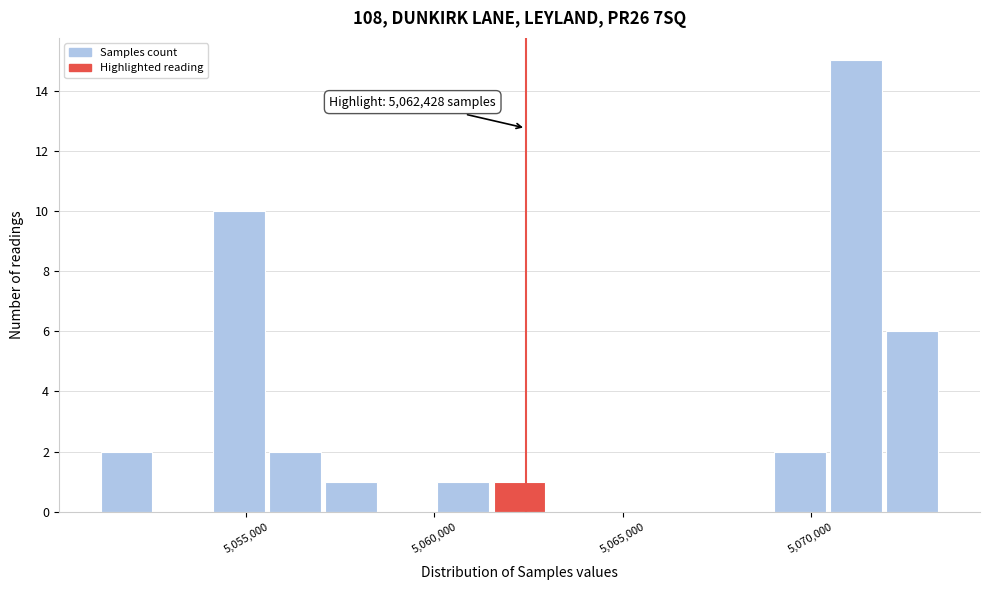

Read against the x-axis, roughly where is the centre of the tallest bar?

5071000